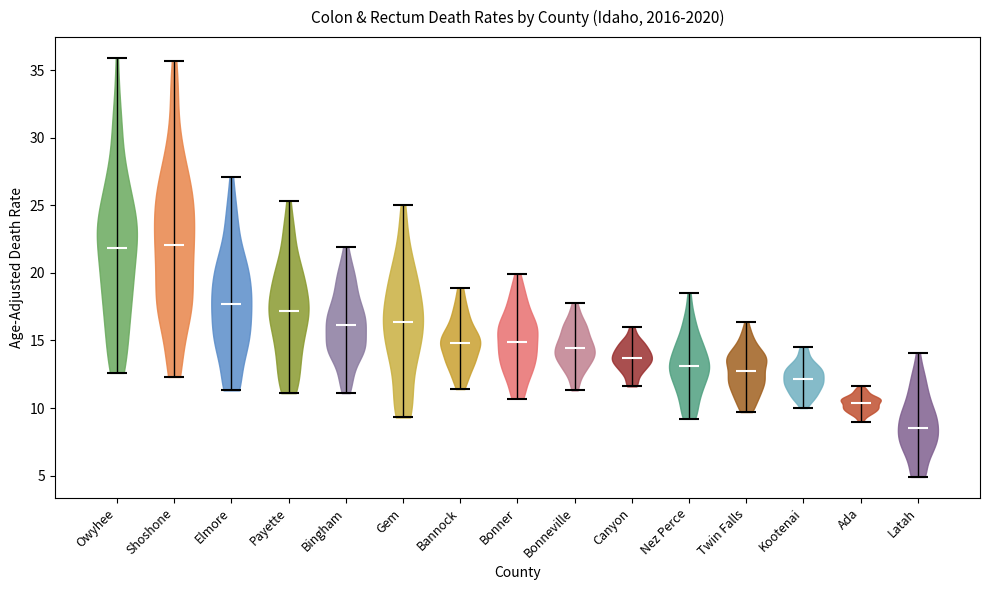

Reading left to right, read every violin against the y-axis: where its median line is, and the lowest and highest points it reaches. The values are not printed on the chart, so give them approximately, as read against the axis.

Owyhee: median line 22.0, lowest point 12.5, highest point 36.0
Shoshone: median line 22.0, lowest point 12.5, highest point 35.5
Elmore: median line 17.5, lowest point 11.5, highest point 27.0
Payette: median line 17.0, lowest point 11.0, highest point 25.5
Bingham: median line 16.0, lowest point 11.0, highest point 22.0
Gem: median line 16.5, lowest point 9.5, highest point 25.0
Bannock: median line 15.0, lowest point 11.5, highest point 19.0
Bonner: median line 15.0, lowest point 10.5, highest point 20.0
Bonneville: median line 14.5, lowest point 11.5, highest point 18.0
Canyon: median line 13.5, lowest point 11.5, highest point 16.0
Nez Perce: median line 13.0, lowest point 9.0, highest point 18.5
Twin Falls: median line 12.5, lowest point 9.5, highest point 16.5
Kootenai: median line 12.0, lowest point 10.0, highest point 14.5
Ada: median line 10.5, lowest point 9.0, highest point 11.5
Latah: median line 8.5, lowest point 5.0, highest point 14.0